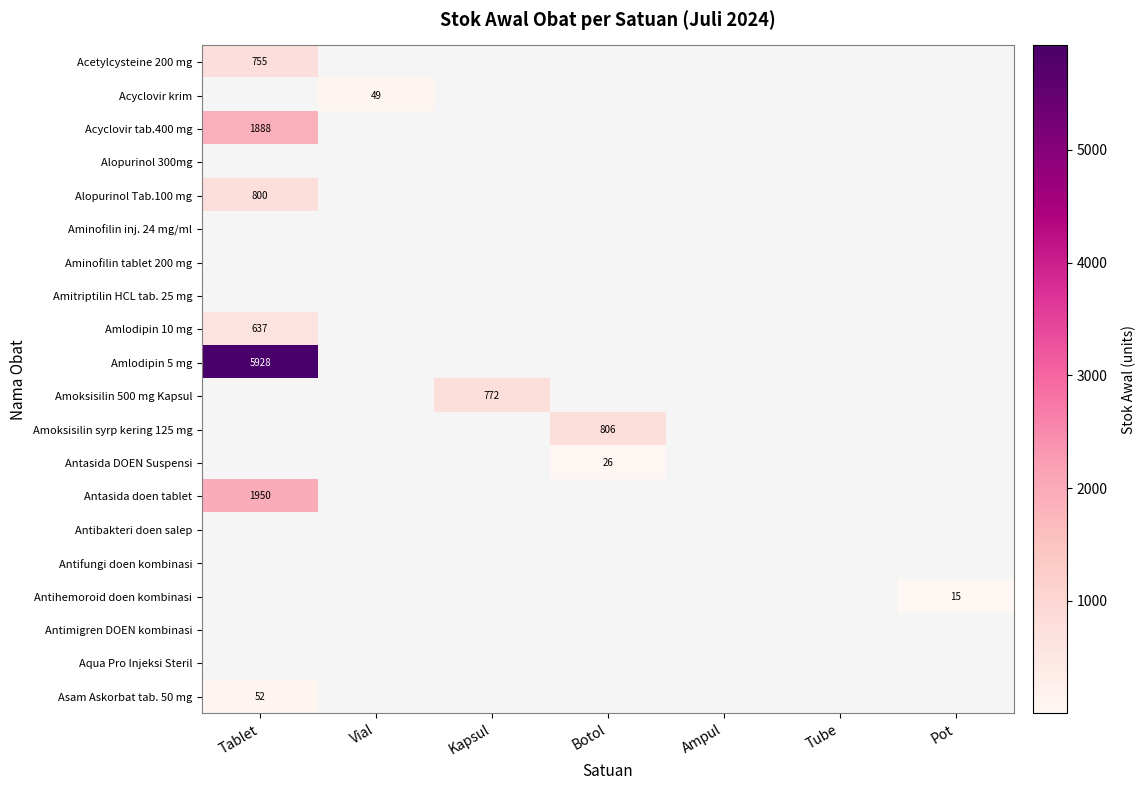

Count the number of categories in the chart.

7